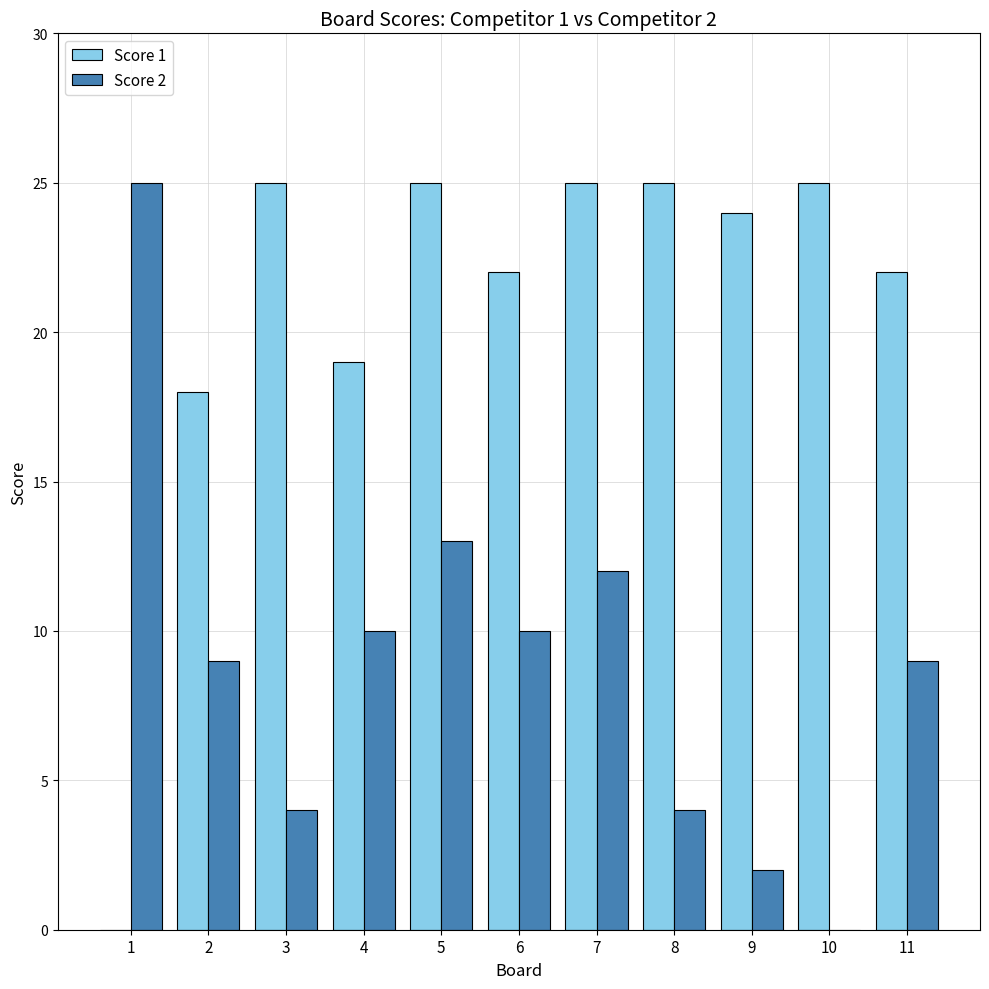

Between 4 and 10, which series saw the biggest shift?

Score 2